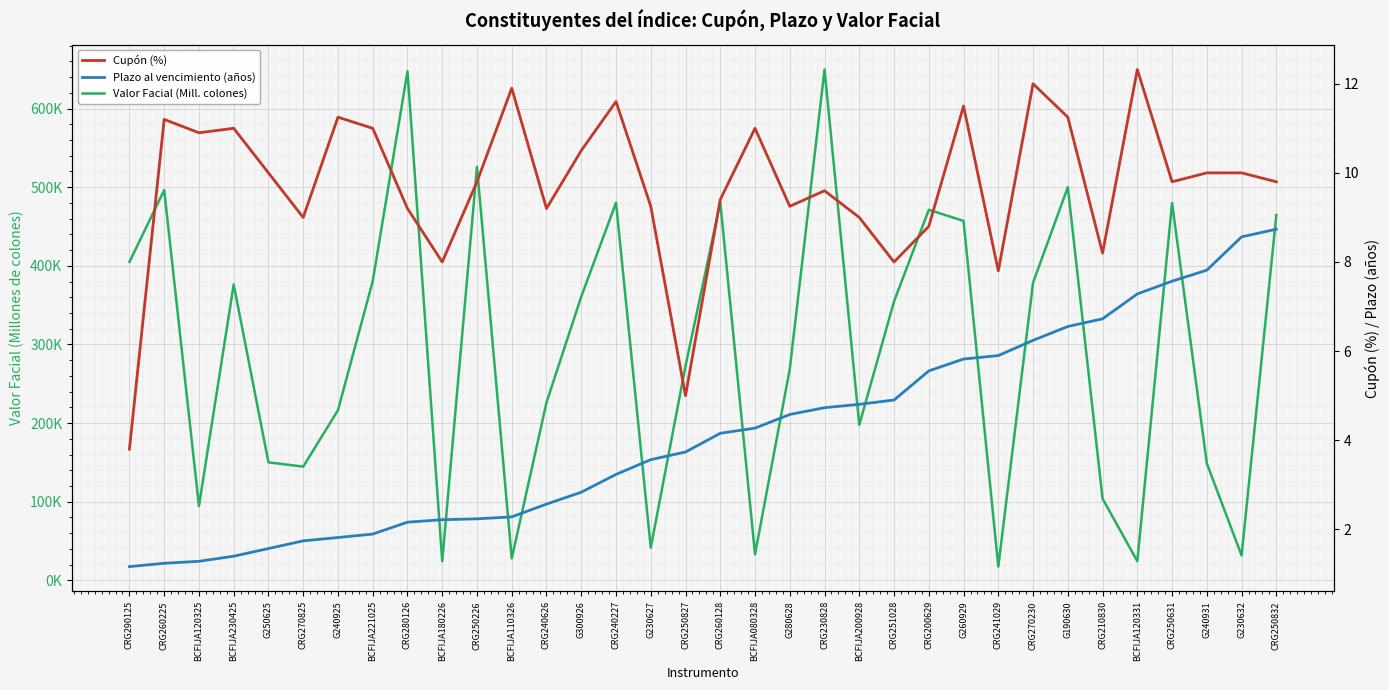

At which label does Valor Facial (Mill. colones) first exceed 354750?

CRG290125